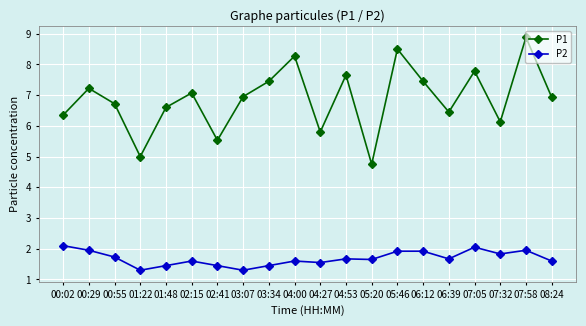

True or false: P1 has a value of 11.7 at 06:12.

False